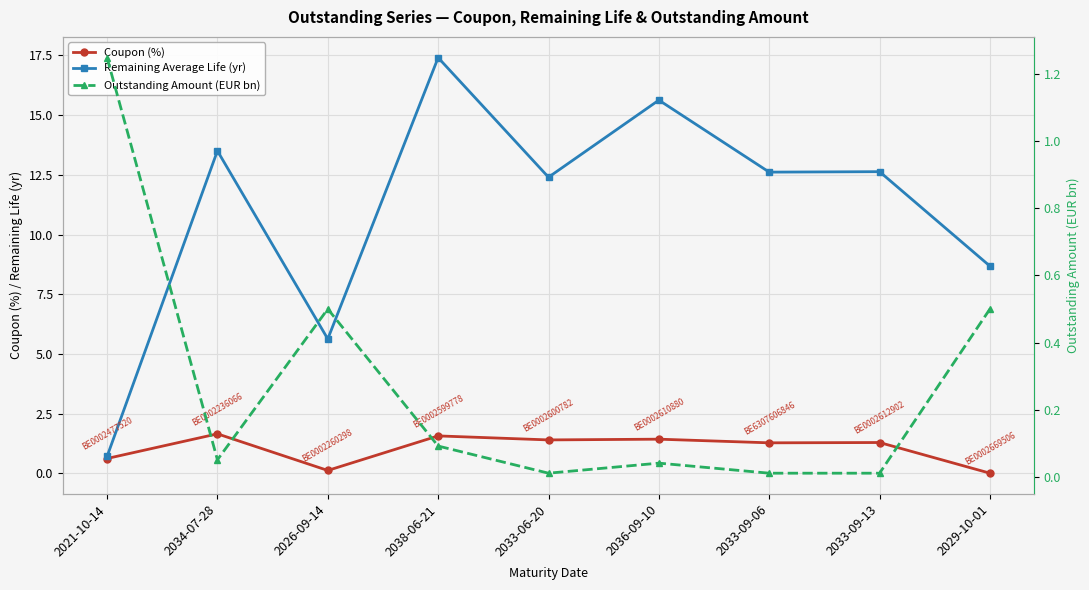

In Coupon (%), how many points are lower than both neighbors (excluding endpoints)?

3